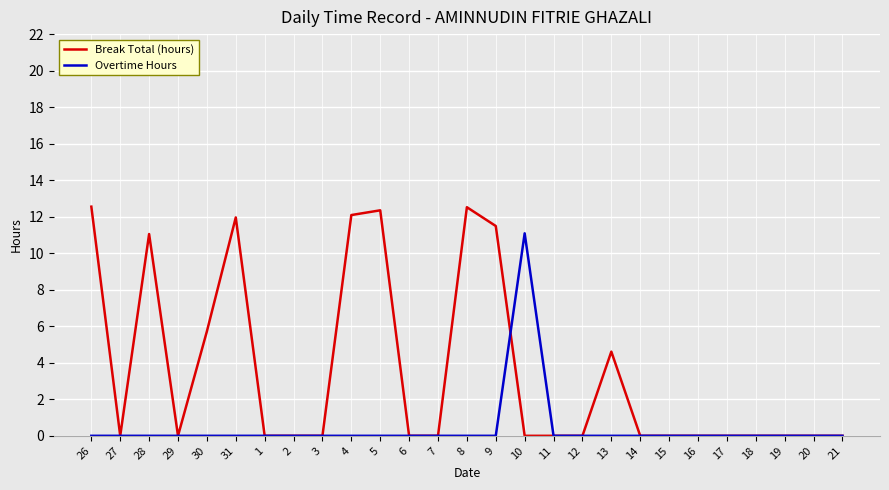

Rank the series by their average value, from highest to lowest.

Break Total (hours), Overtime Hours